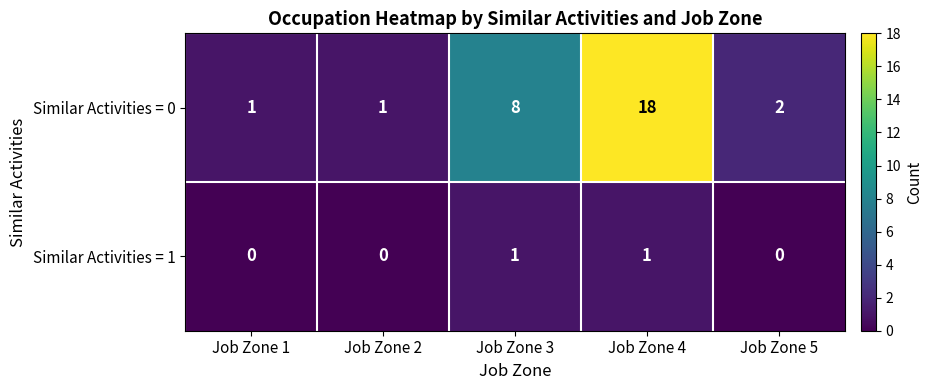

What is the difference between the maximum and minimum values in the Similar Activities = 0 series?

17